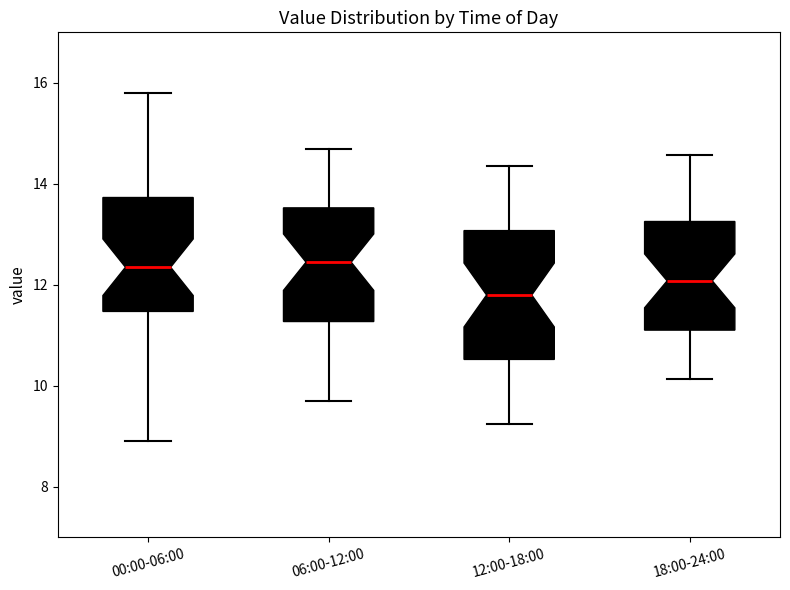

Where is the lower edge of the box for 18:00-24:00 on the y-axis? The values are not printed on the chart, so give them approximately, as read against the axis.

11.2